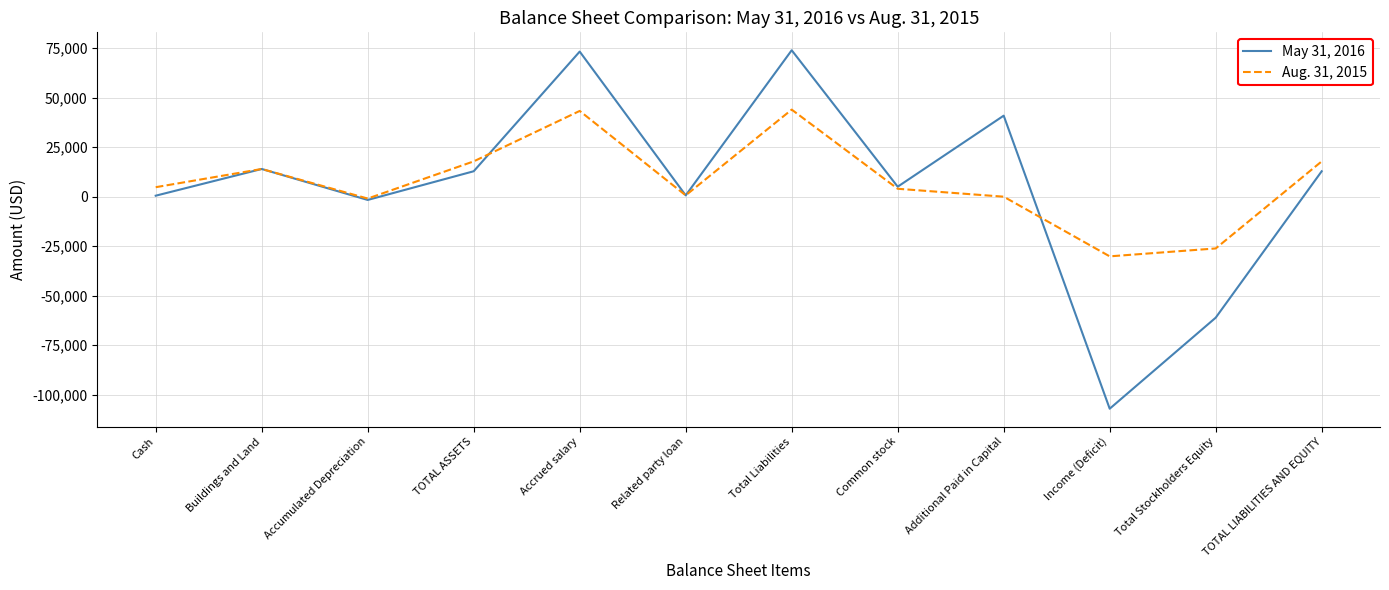

What is the greatest value displayed?

74003